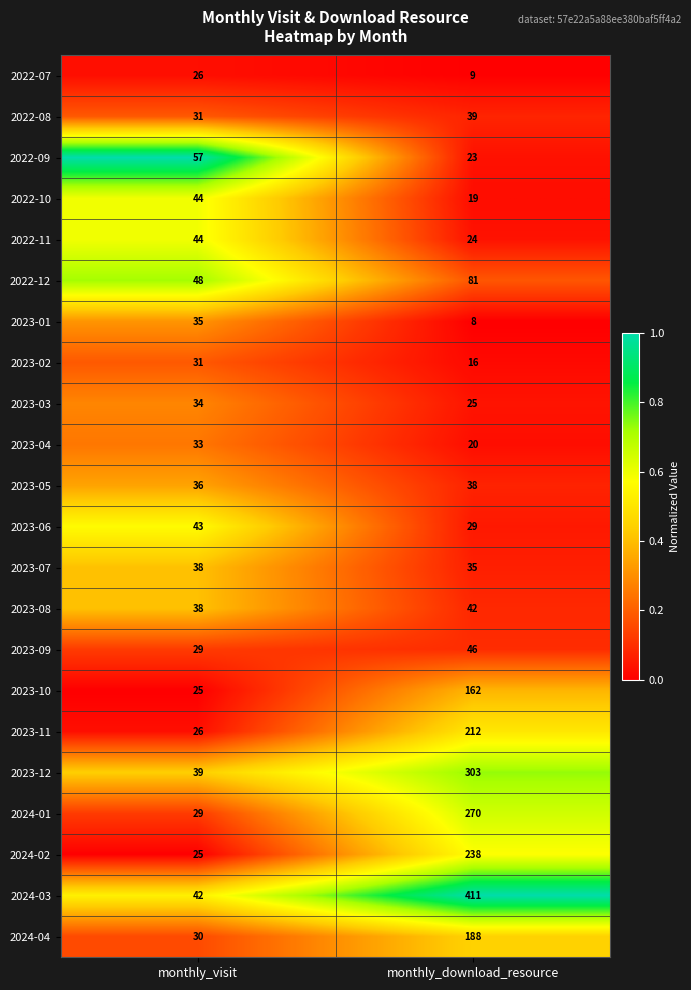

Is it true that 2023-06 equals 47 at monthly_download_resource?

False